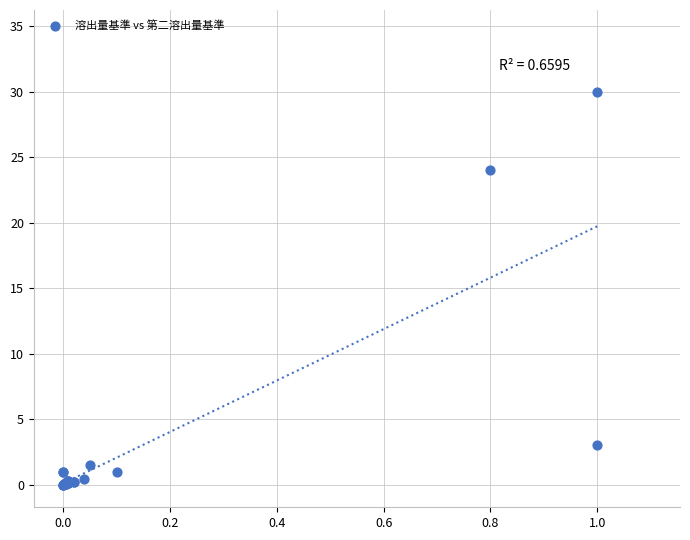

What Y value in the scatter plot is closest to 15?

24.0